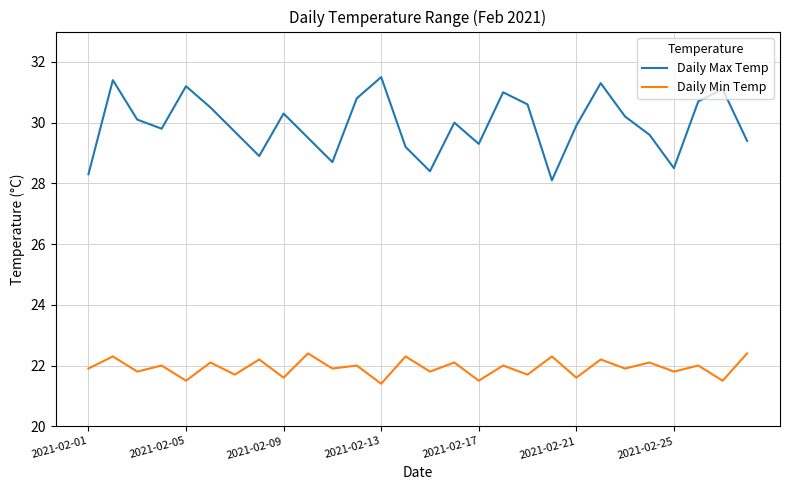

What is the smallest value displayed?

21.4